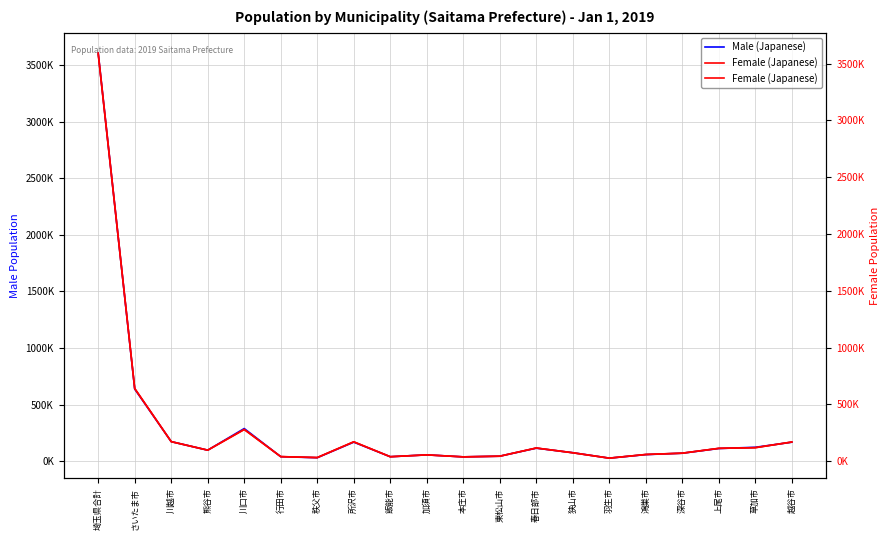

Count the number of categories in the chart.

20